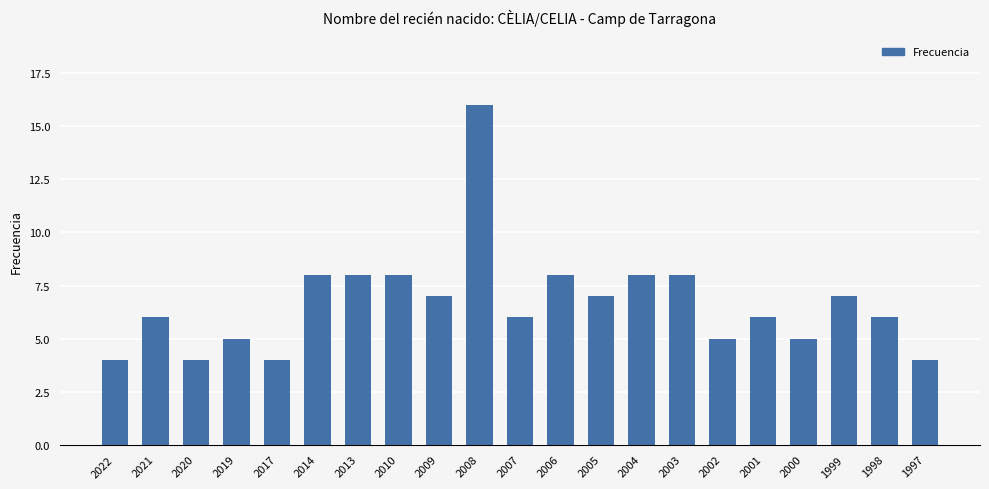

True or false: the data shows 8 at 2003.

True